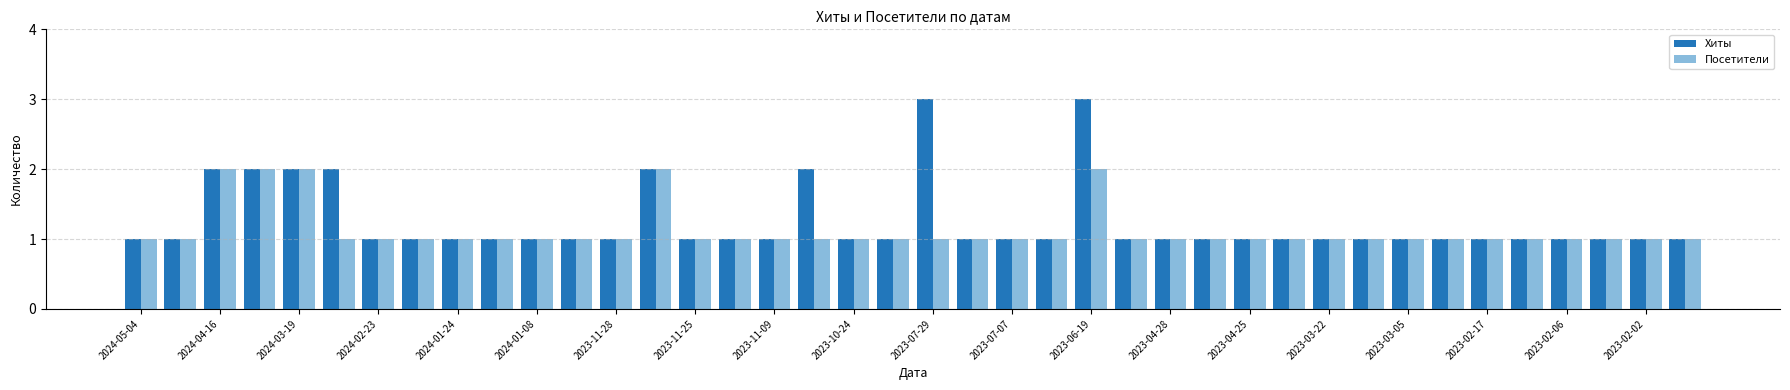

What is the maximum value shown in the chart?

3